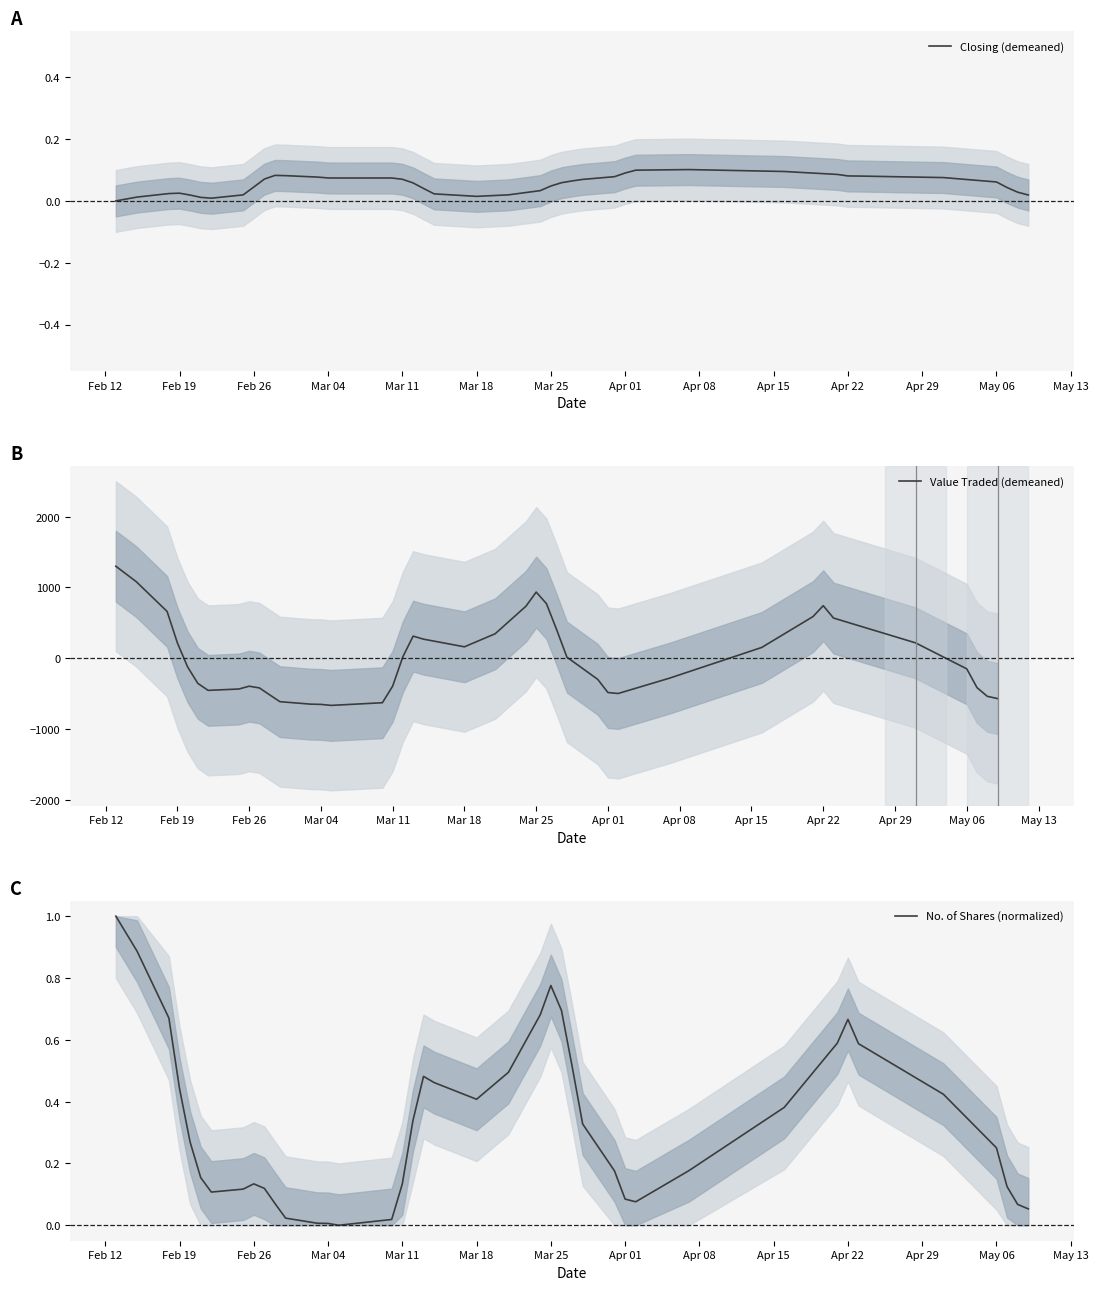

At which label does Value Traded (demeaned) reach its peak?

Feb 12